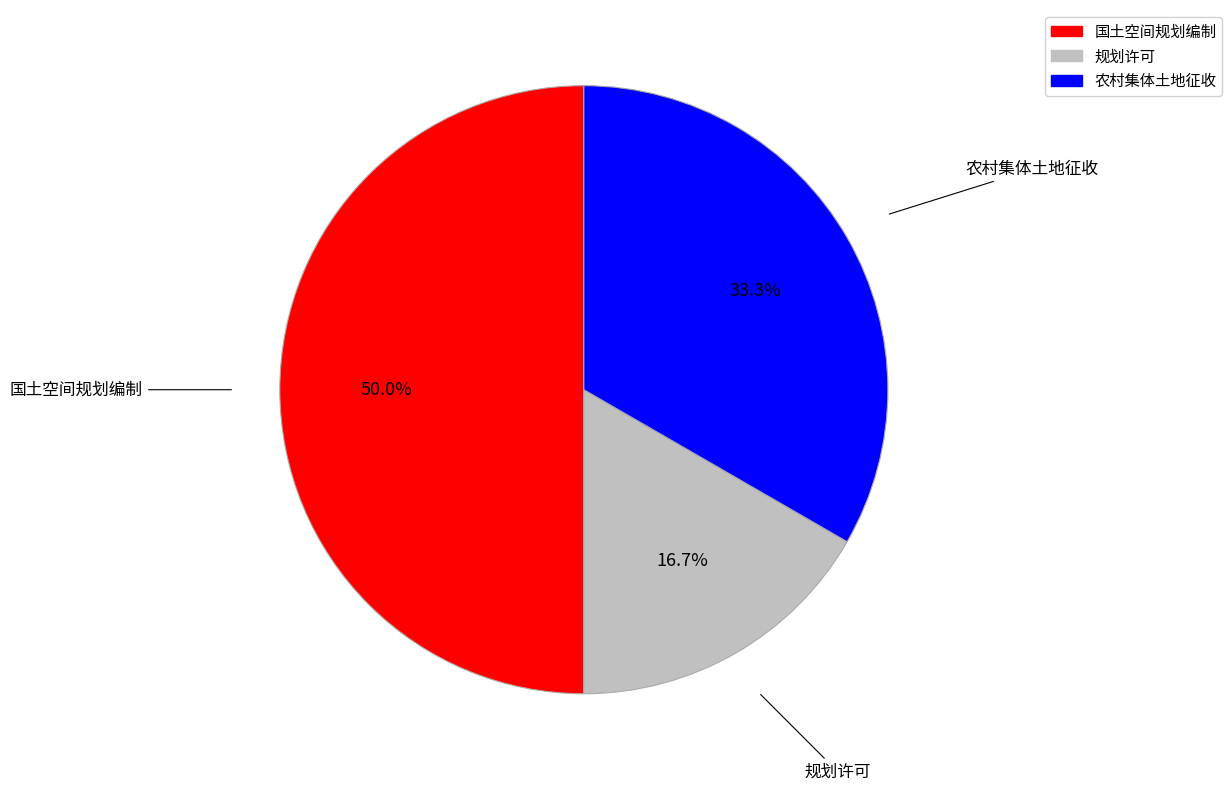

Does 规划许可 represent more than half of the total?

No